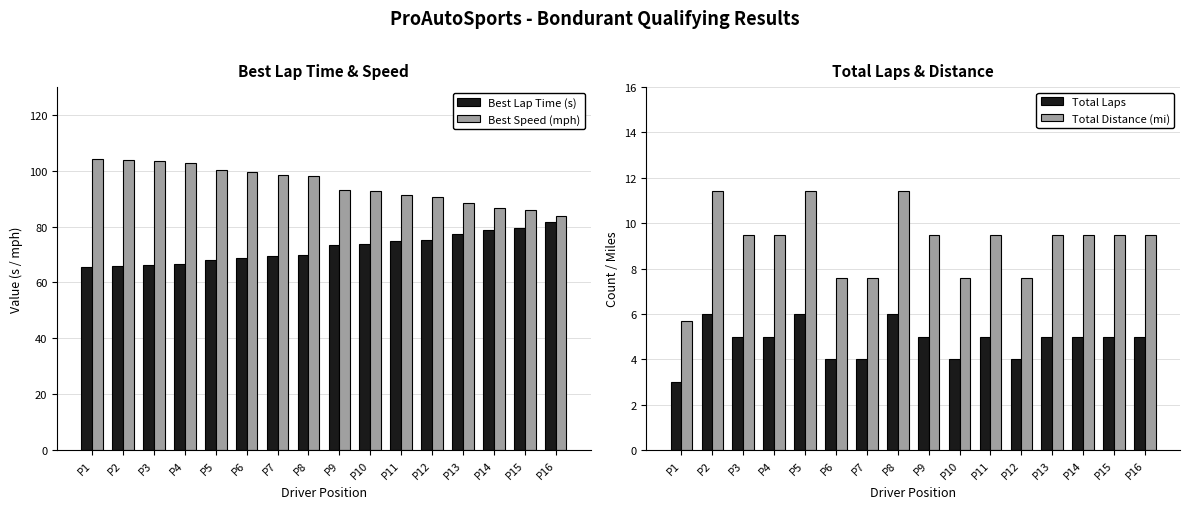

What is the maximum value shown in the chart?

104.1